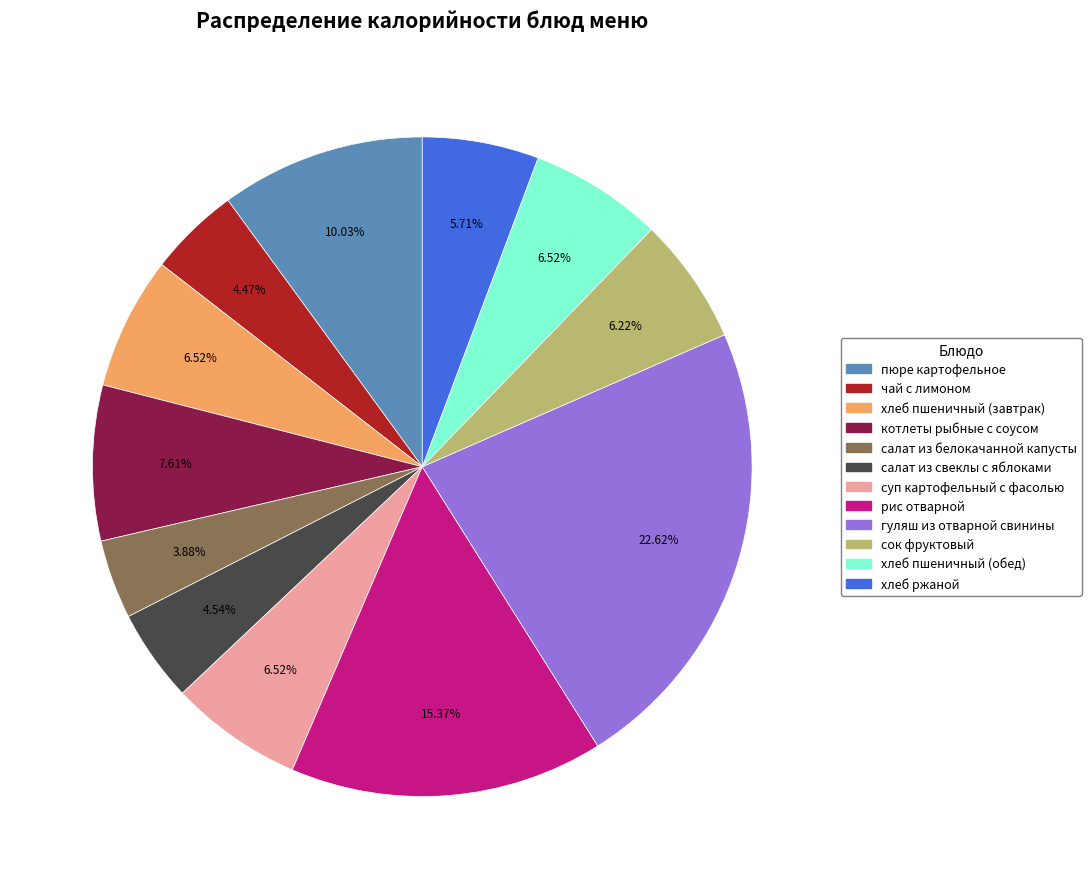

Does пюре картофельное represent more than half of the total?

No